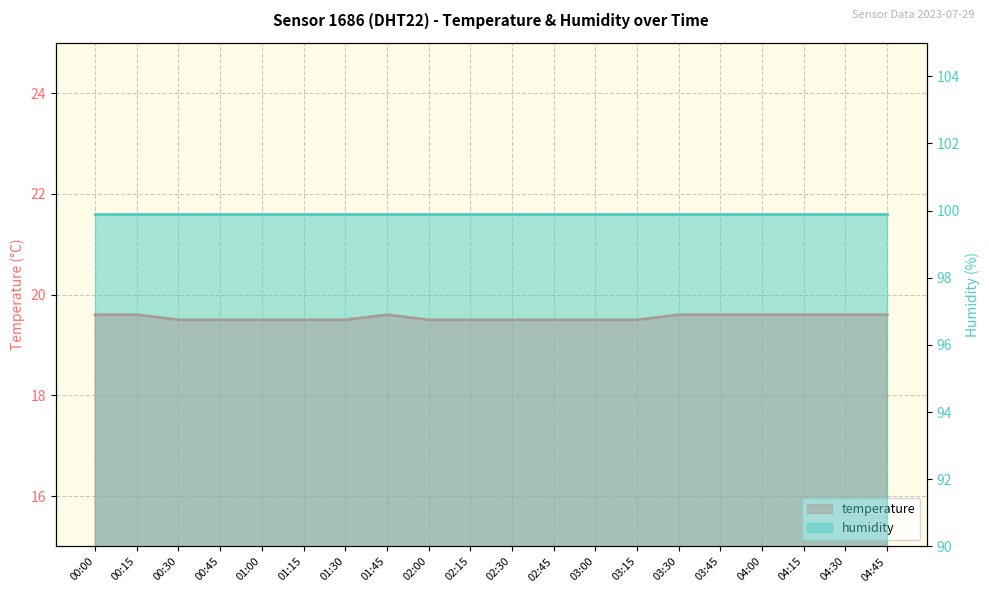

Which category has the lowest value across all series?

00:30